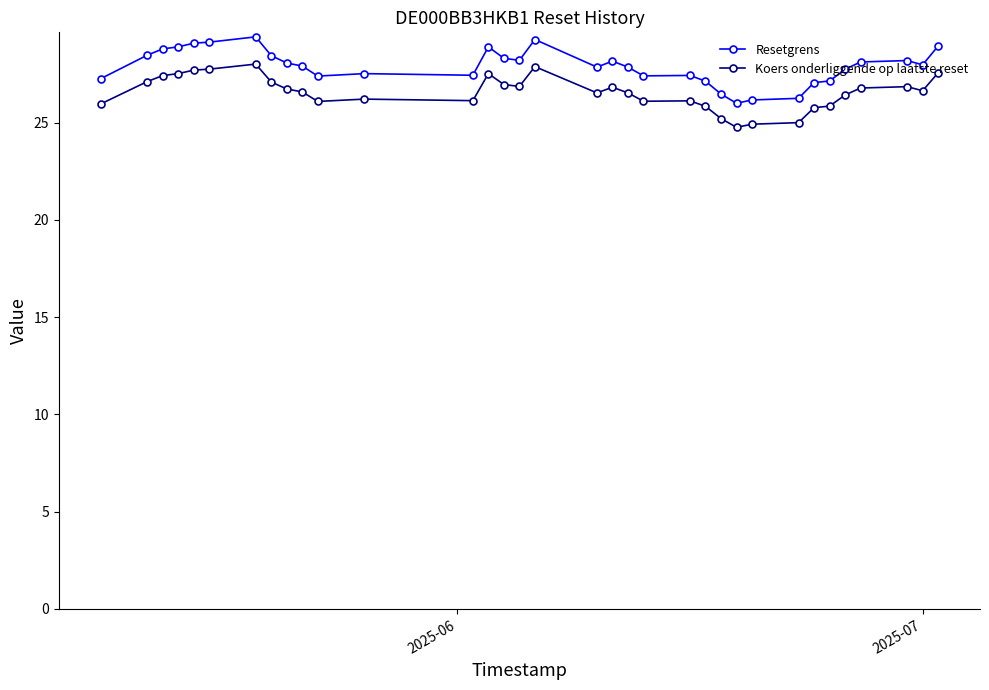

What is the sum of all Resetgrens values?

948.4